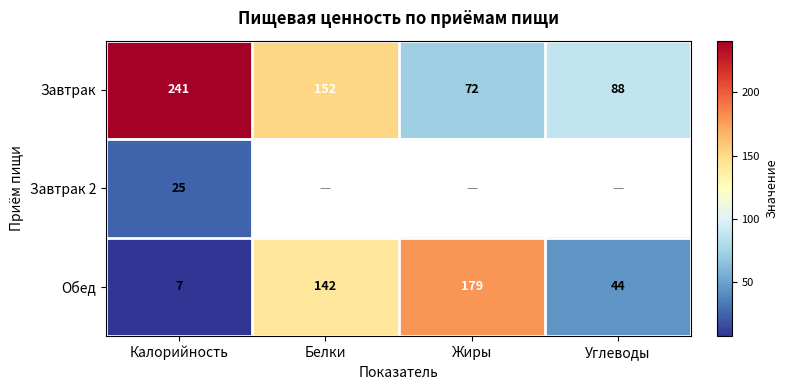

List the labels in order of Обед value, largest first.

Жиры, Белки, Углеводы, Калорийность